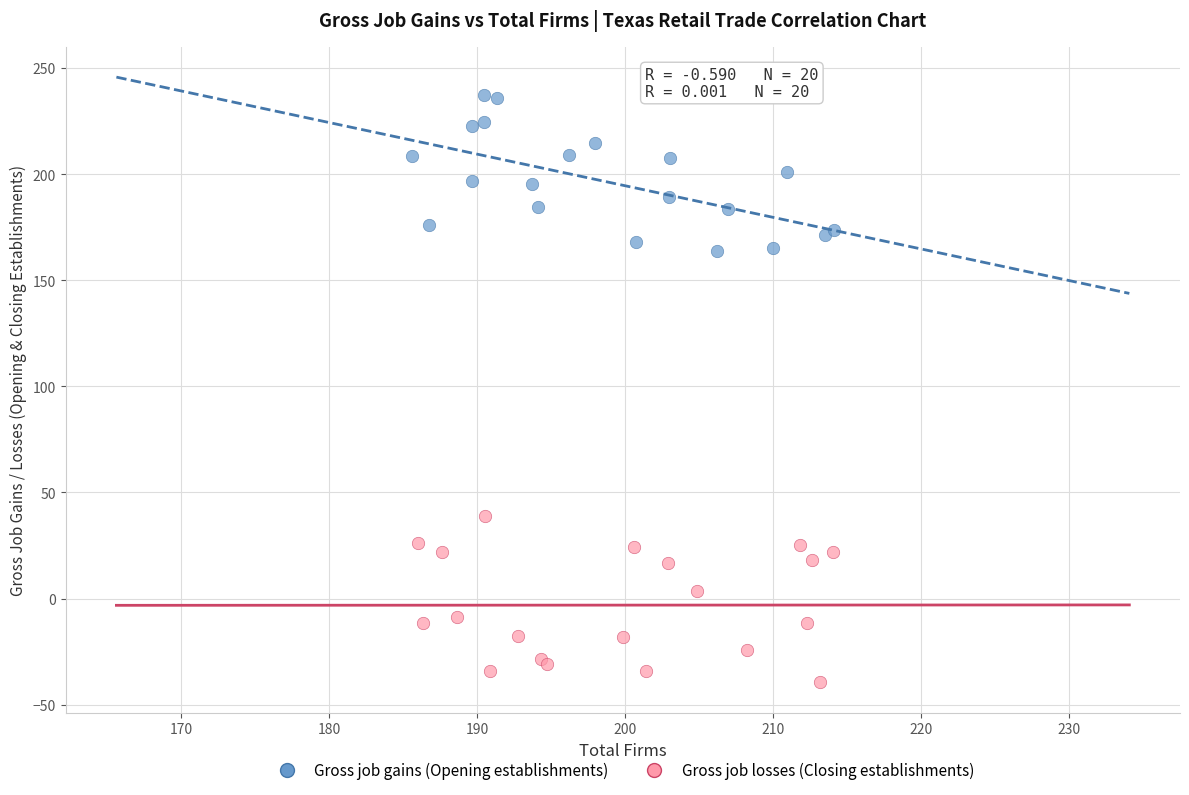

What are all the series names shown in the legend?

Gross job gains (Opening establishments), Gross job losses (Closing establishments)